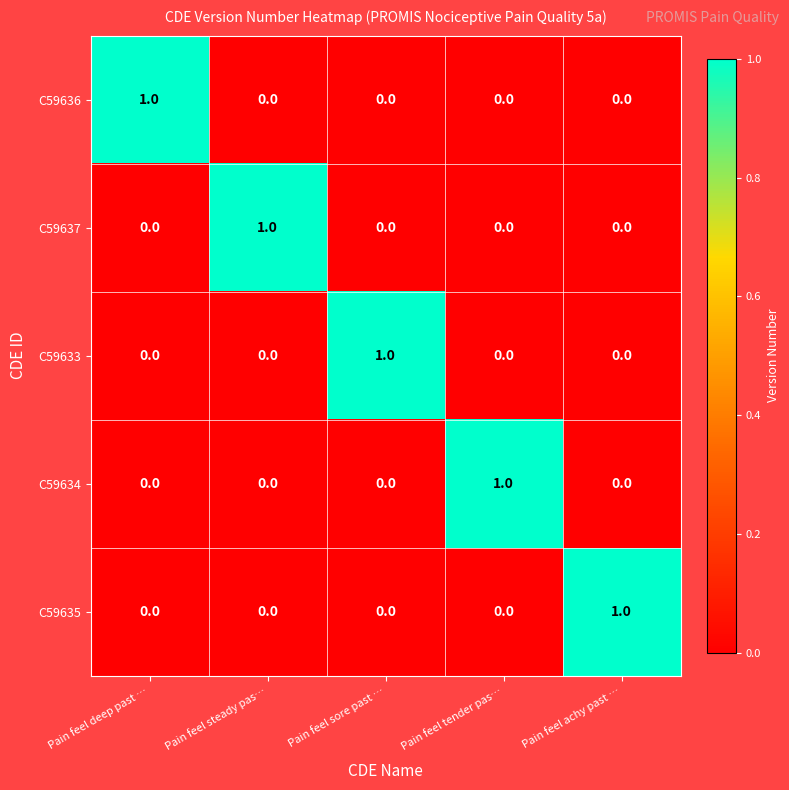

At how many categories does at least one series exceed 0?

5